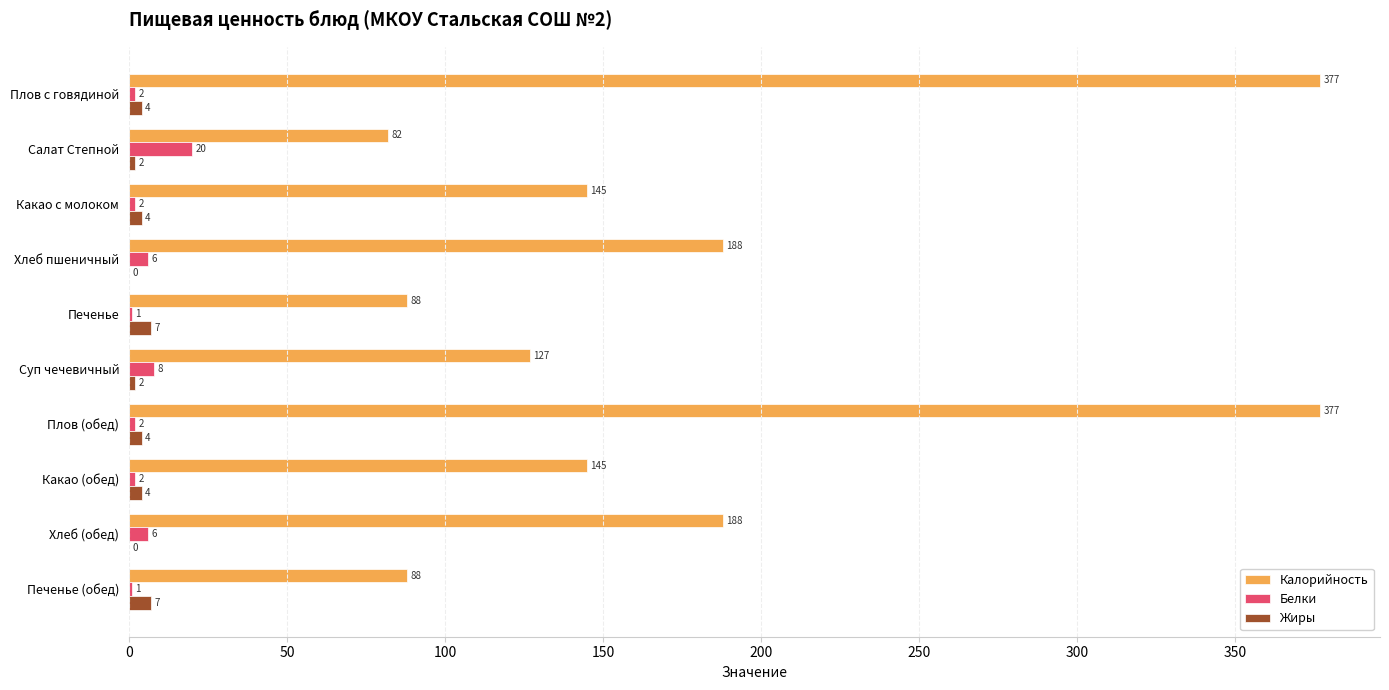

What is the maximum value for Жиры?

7